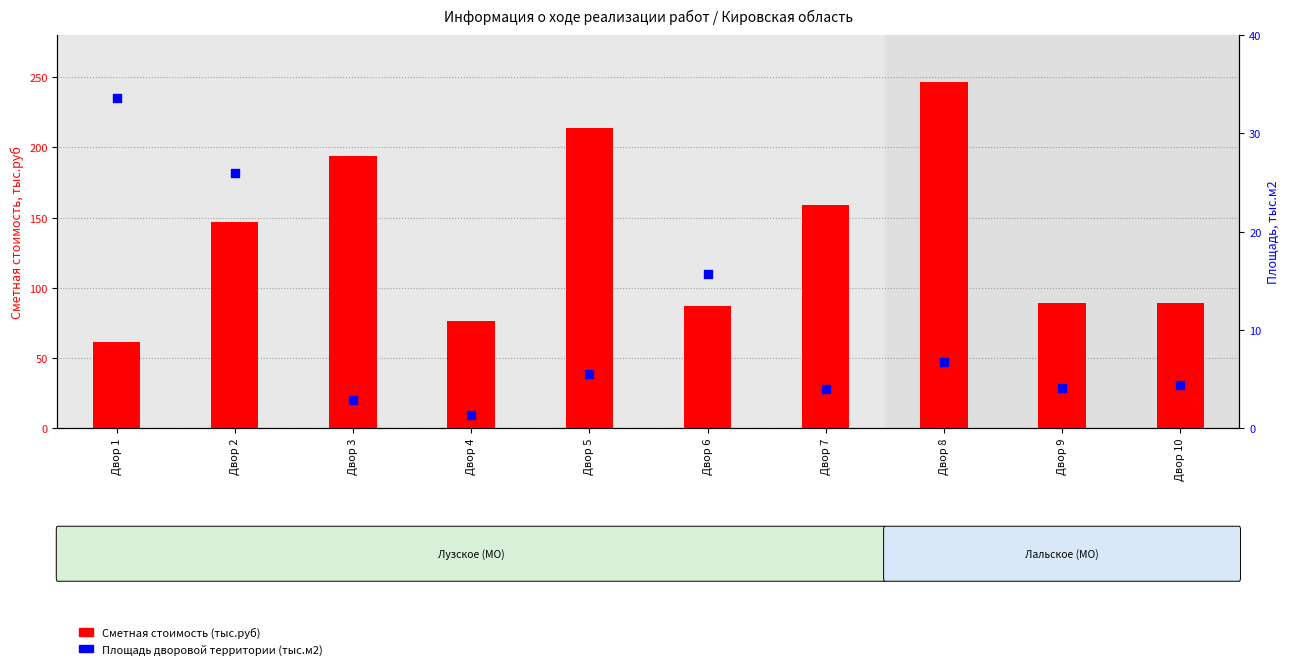

Which series has the widest spread of Y values?

Сметная стоимость (тыс.руб)